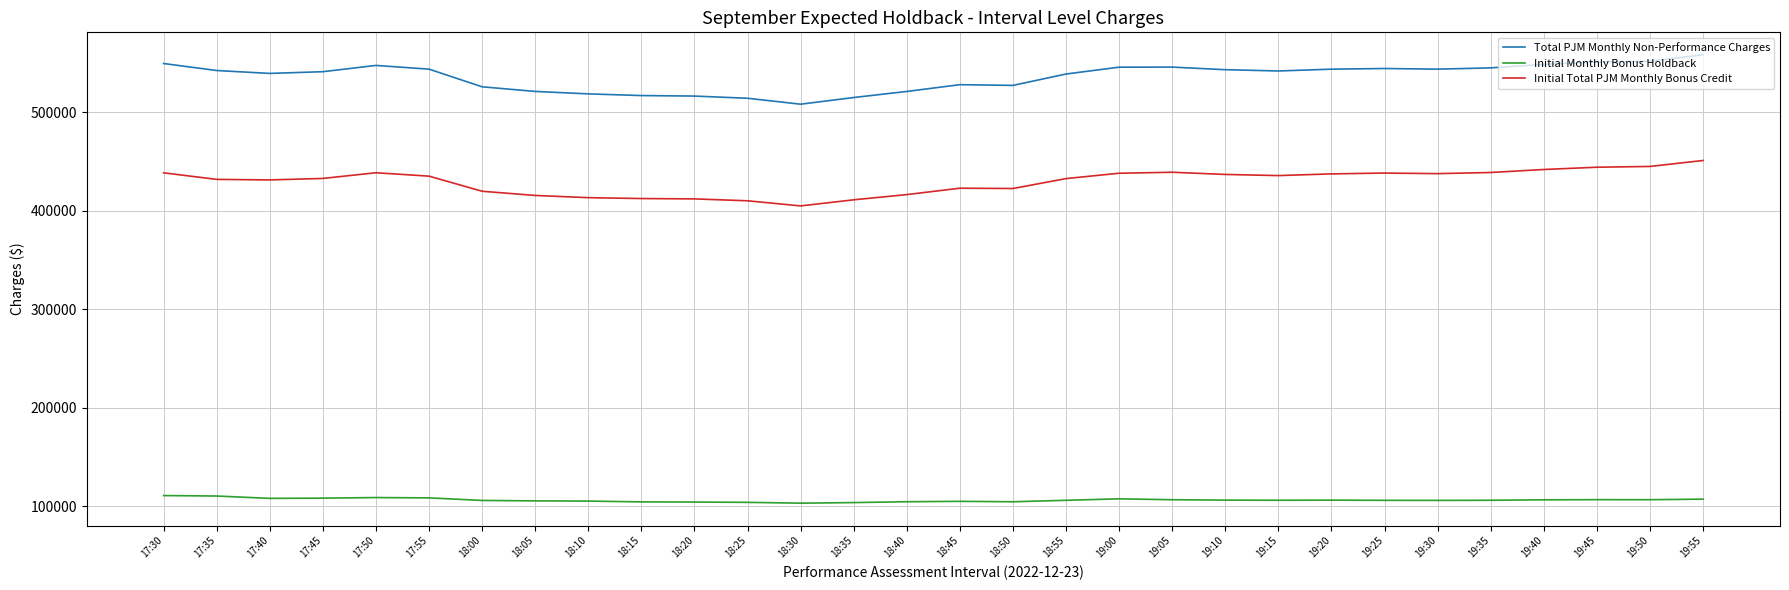

Which series has the largest range (max minus min)?

Total PJM Monthly Non-Performance Charges